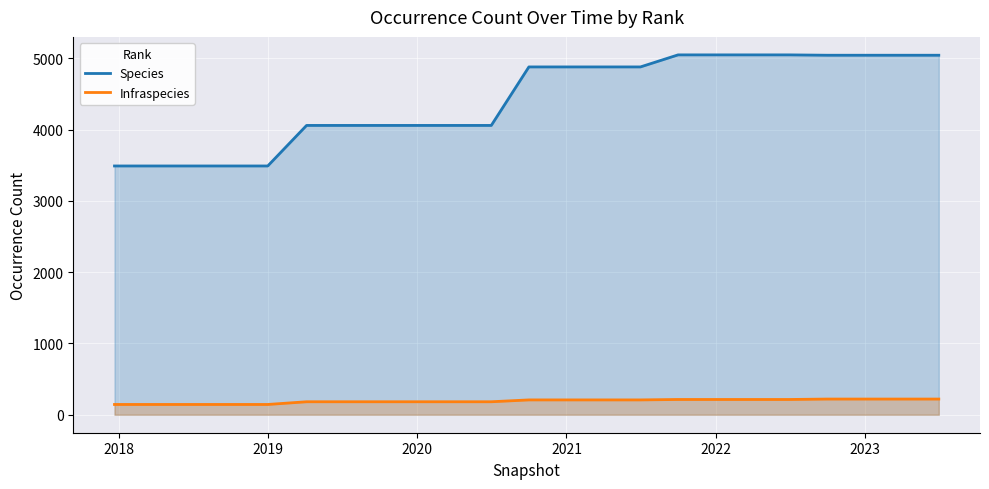

At how many categories does at least one series exceed 825?

23